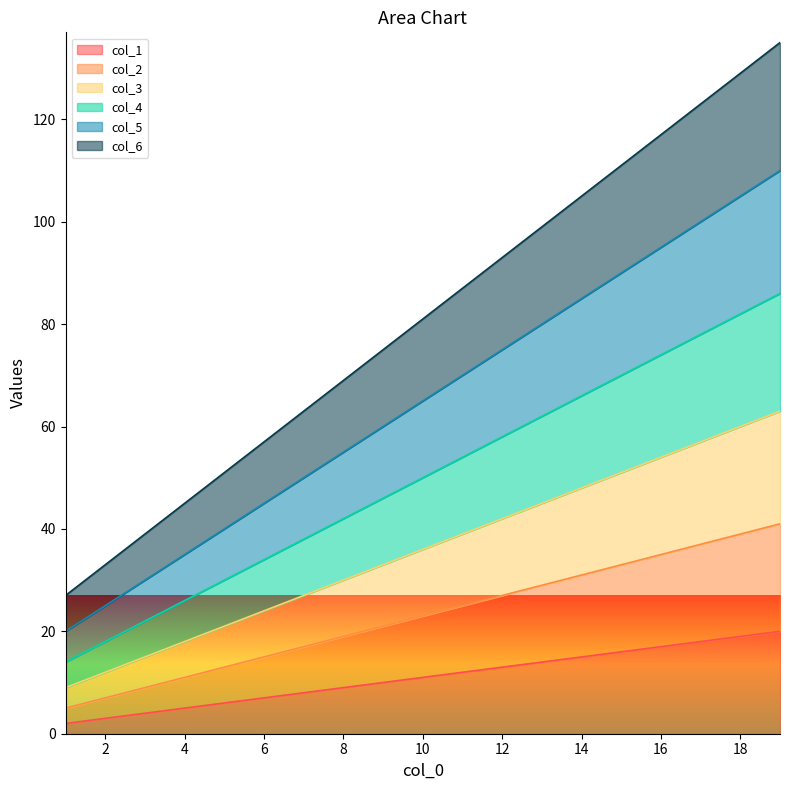

What is the total value across all series at 14?

105